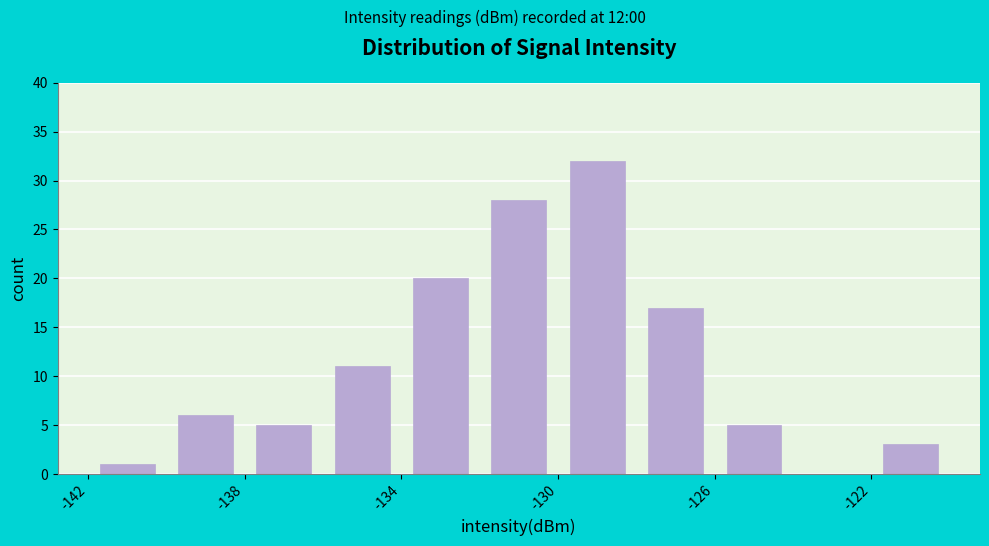

Reading left to right, list every bar in this chart as the range it spans on the x-axis followed by its height. The values are not printed on the chart, so give them approximately, as read against the axis.

-142 to -140: 1
-140 to -138: 6
-138 to -136: 5
-136 to -134: 11
-134 to -132: 20
-132 to -130: 28
-130 to -128: 32
-128 to -126: 17
-126 to -124: 5
-124 to -122: 0
-122 to -120: 3